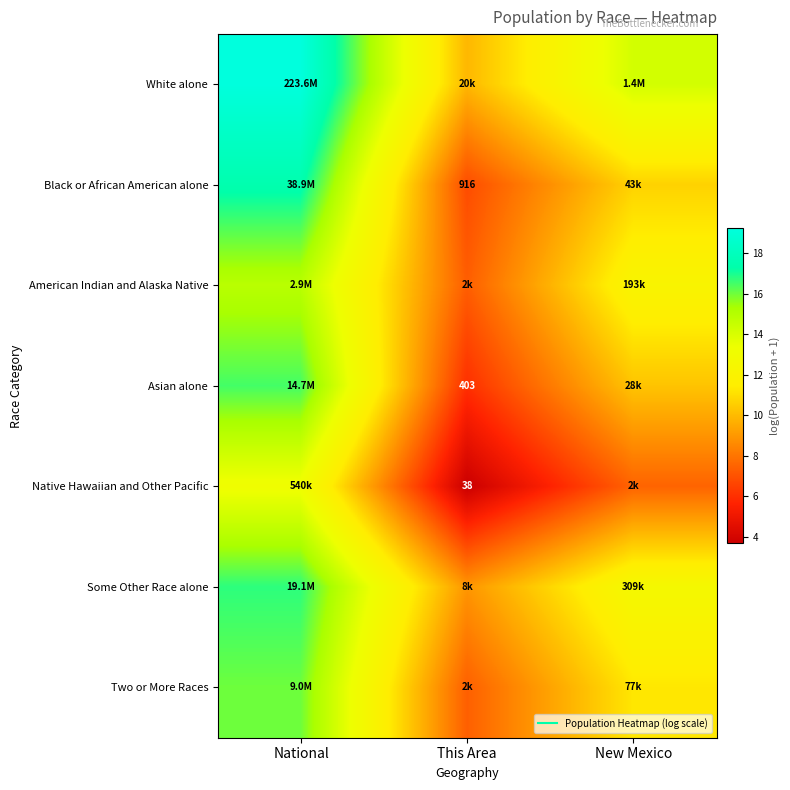

Is it true that White alone equals 8.8 at New Mexico?

False